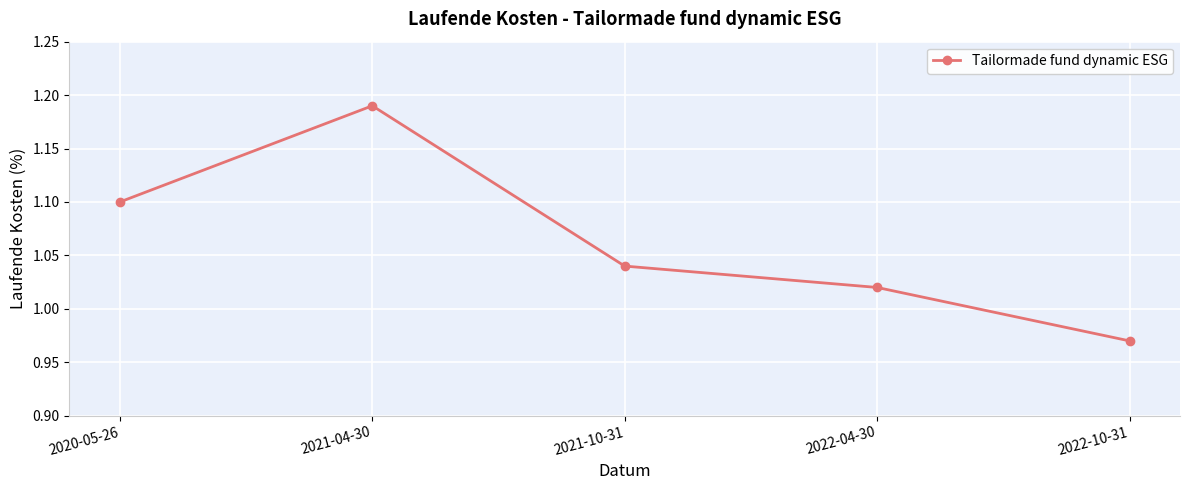

Which has a higher value, 2021-10-31 or 2020-05-26?

2020-05-26